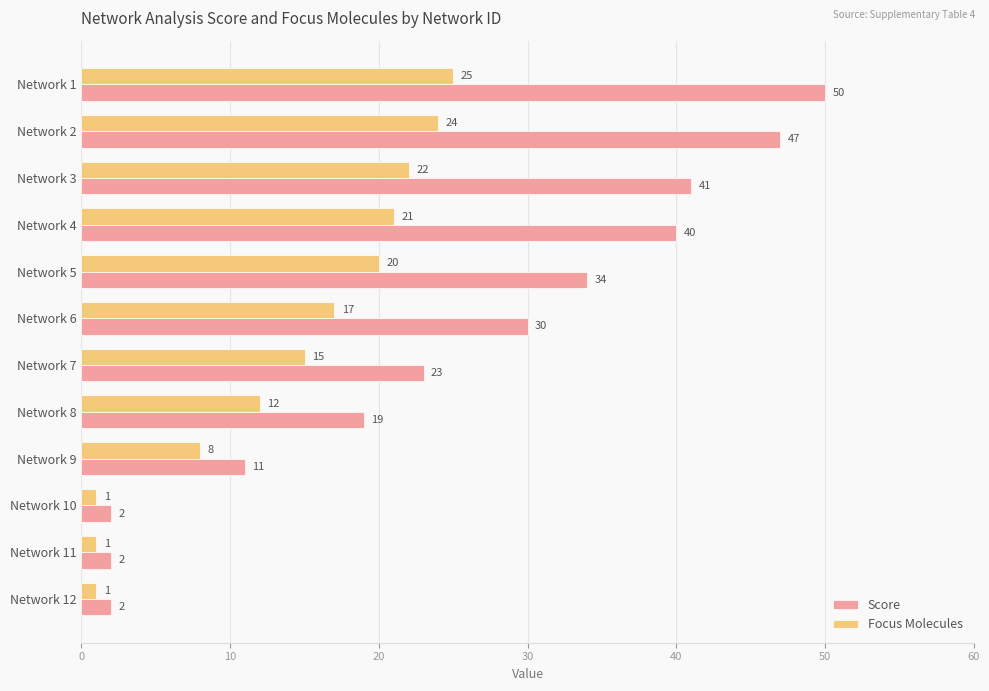

Which series has the largest range (max minus min)?

Score